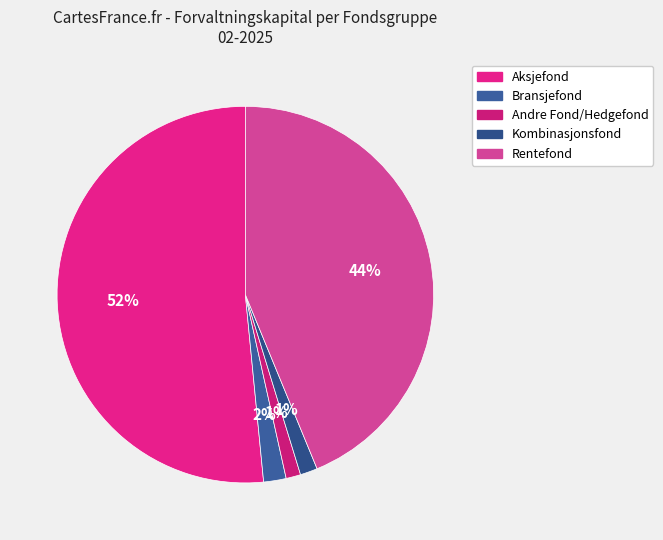

True or false: Kombinasjonsfond accounts for 13% of the total.

False